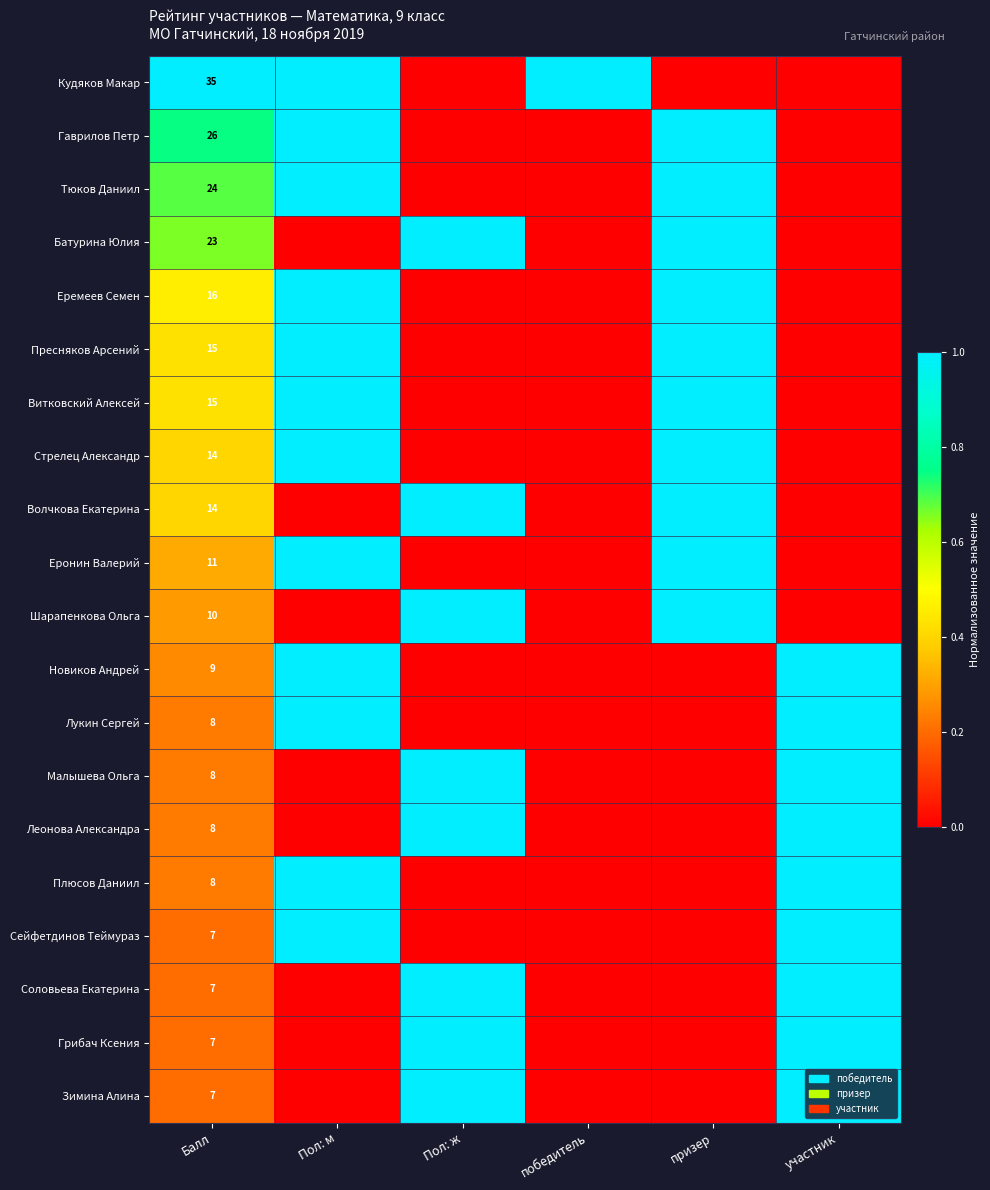

At how many categories does at least one series exceed 0?

6